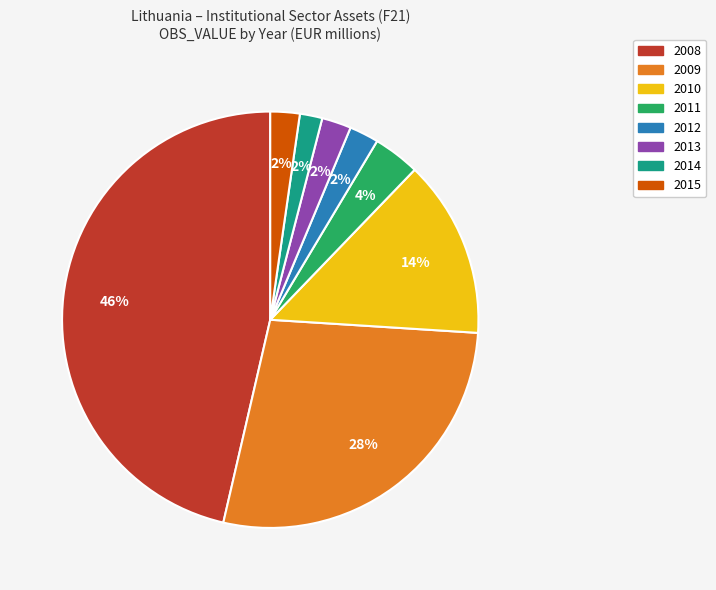

Does any single category account for the majority?

No